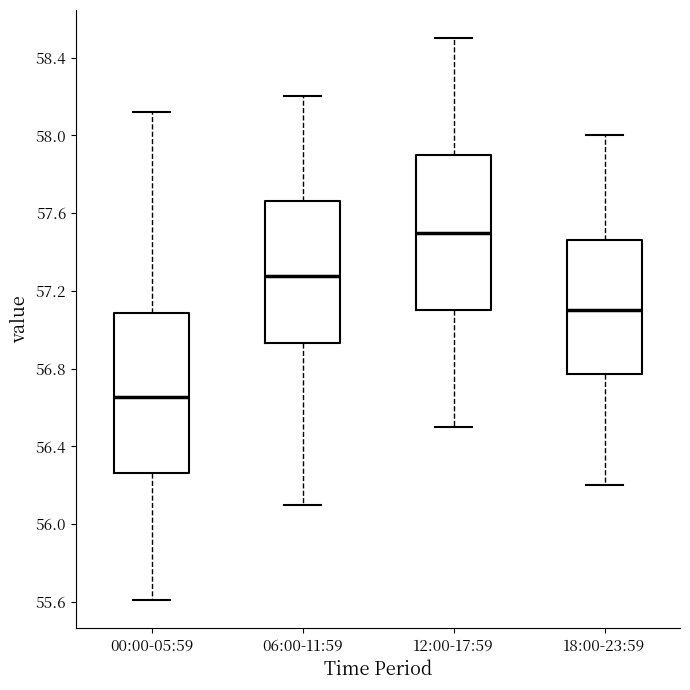

Where is the upper edge of the box for 06:00-11:59 on the y-axis? The values are not printed on the chart, so give them approximately, as read against the axis.

57.65